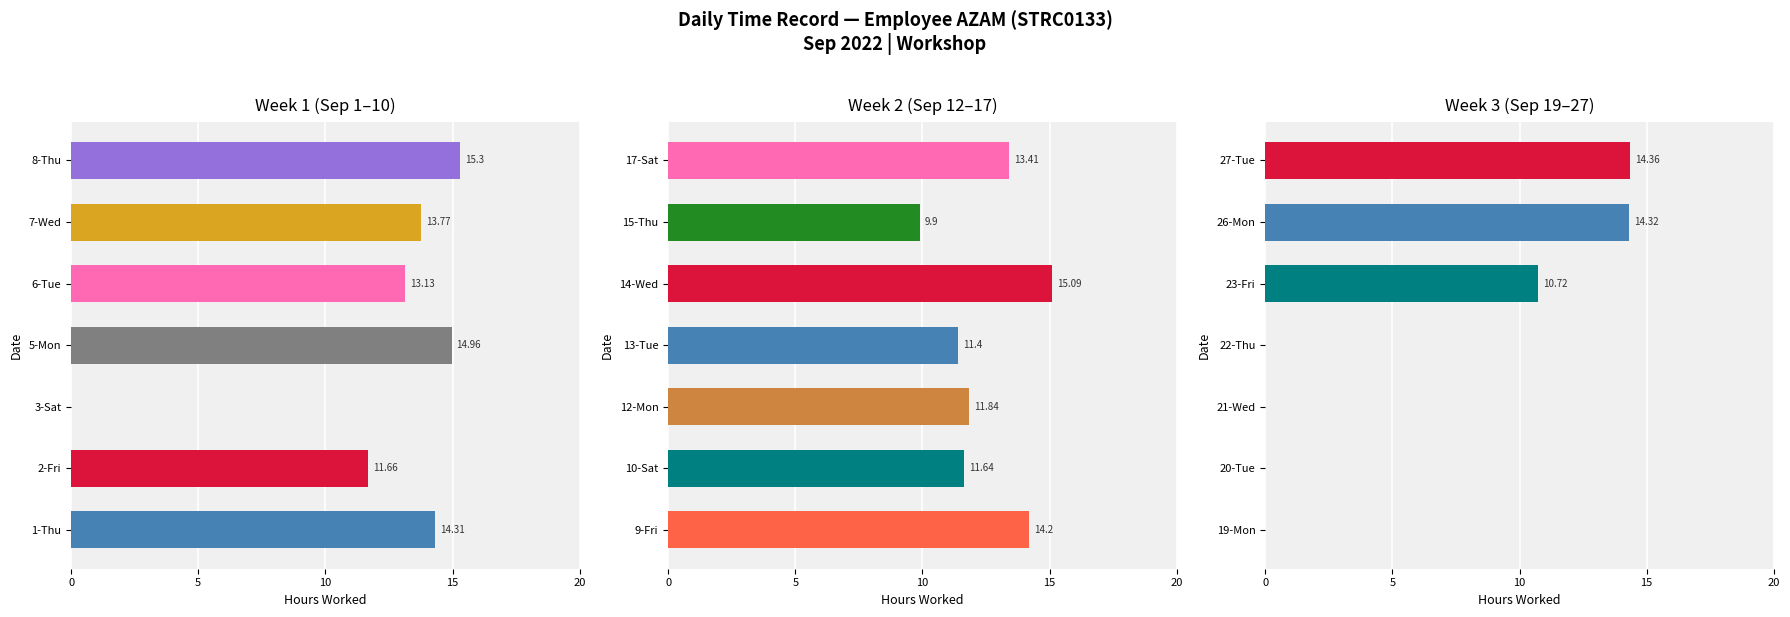

List the labels in order of value, largest first.

8-Thu, 14-Wed, 5-Mon, 27-Tue, 26-Mon, 1-Thu, 9-Fri, 7-Wed, 17-Sat, 6-Tue, 12-Mon, 2-Fri, 10-Sat, 13-Tue, 23-Fri, 15-Thu, 3-Sat, 19-Mon, 20-Tue, 21-Wed, 22-Thu